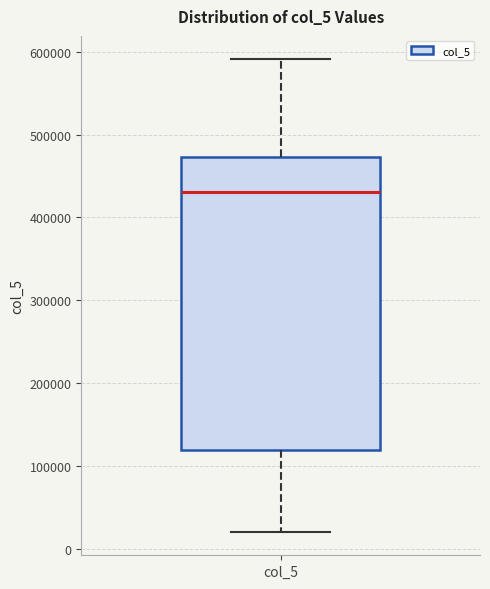

Read this box plot against the y-axis: the position of the median line, the range covered by the box, and the ends of both whiskers. The values are not printed on the chart, so give them approximately, as read against the axis.

median 430000, box 120000 to 470000, whiskers 20000 to 590000